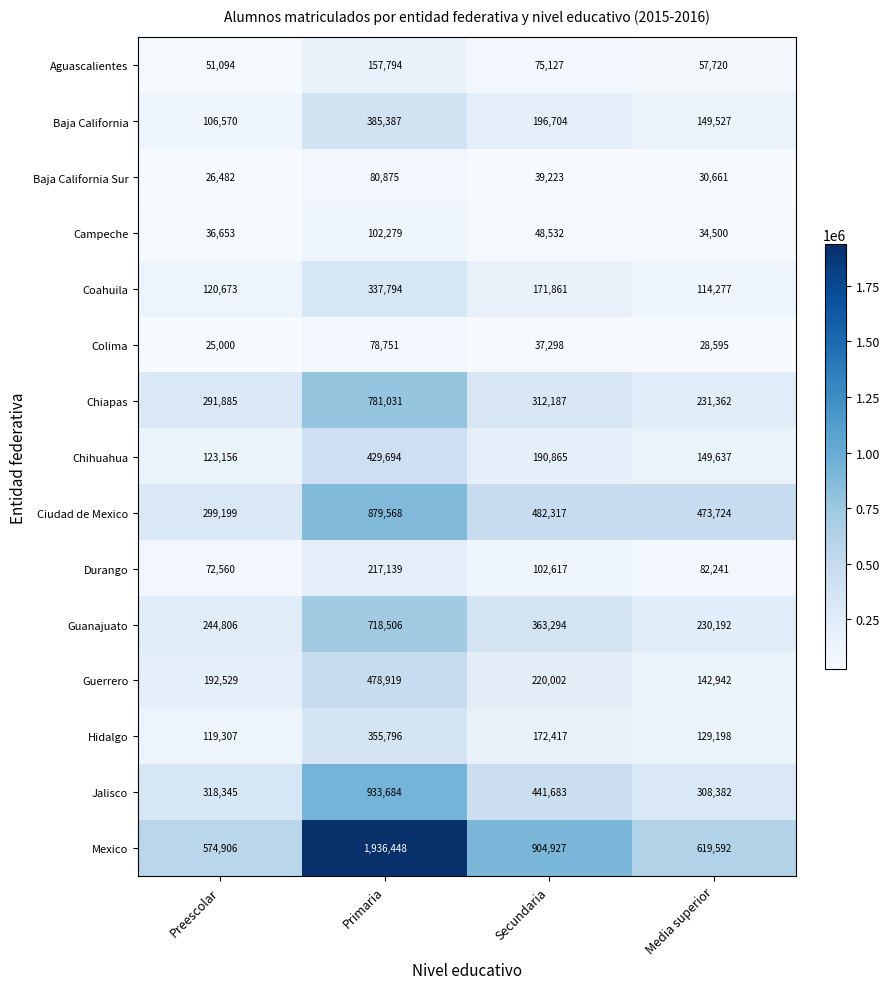

Which series has the widest spread of values?

Mexico